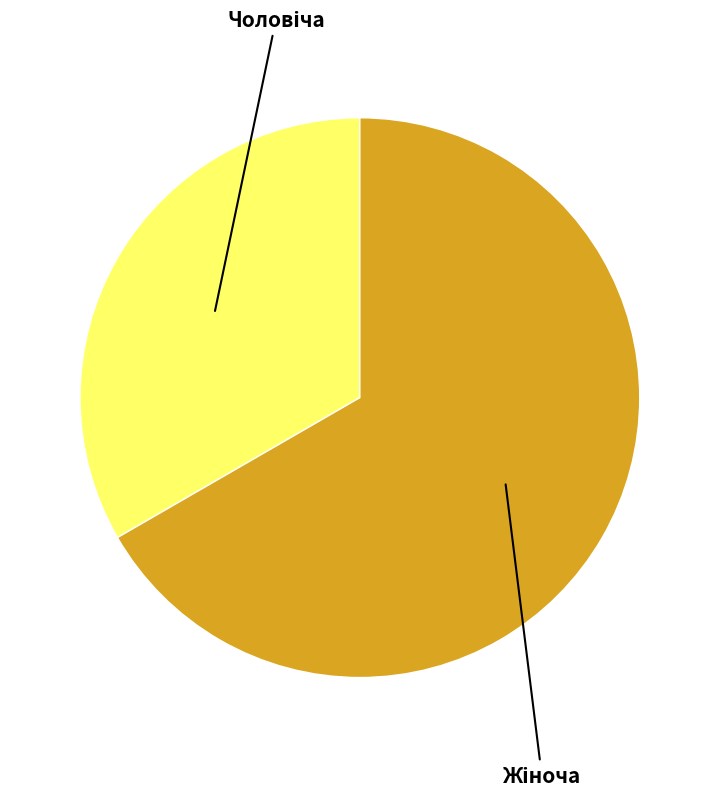

Is there any slice that represents more than half of the pie?

Yes